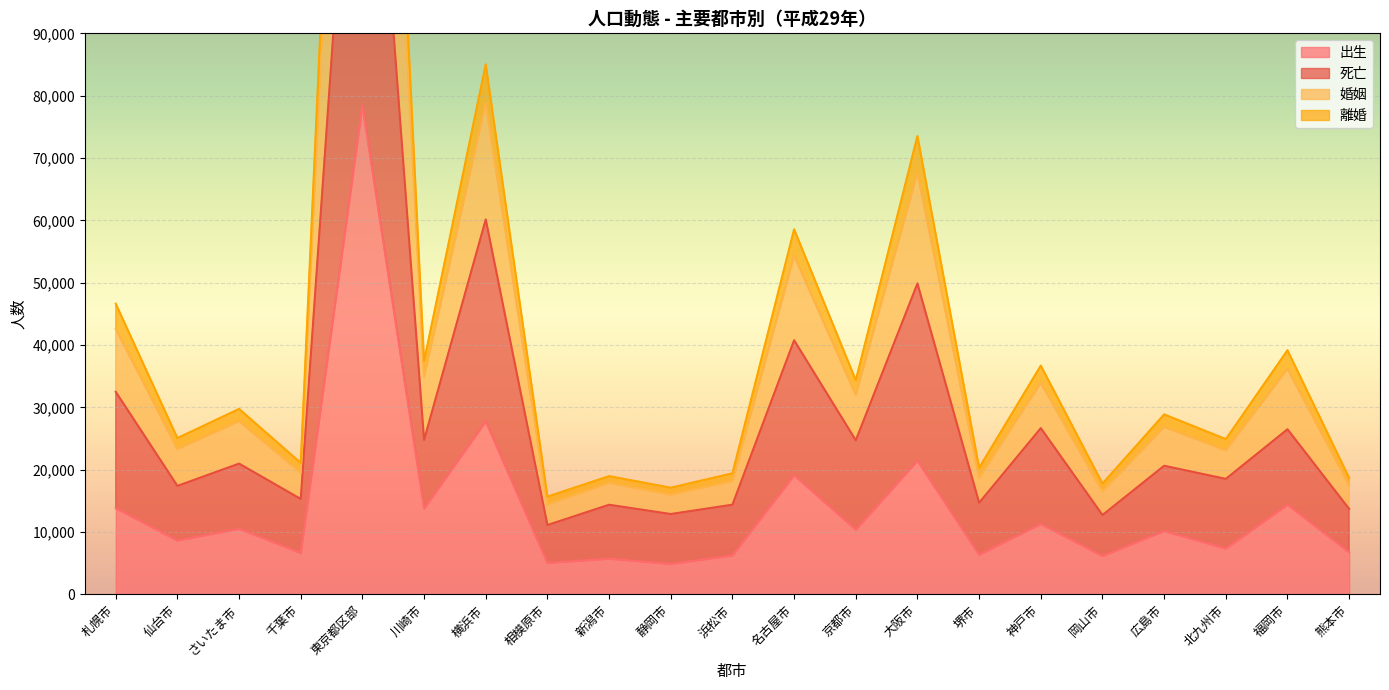

How many distinct data groups are displayed?

4